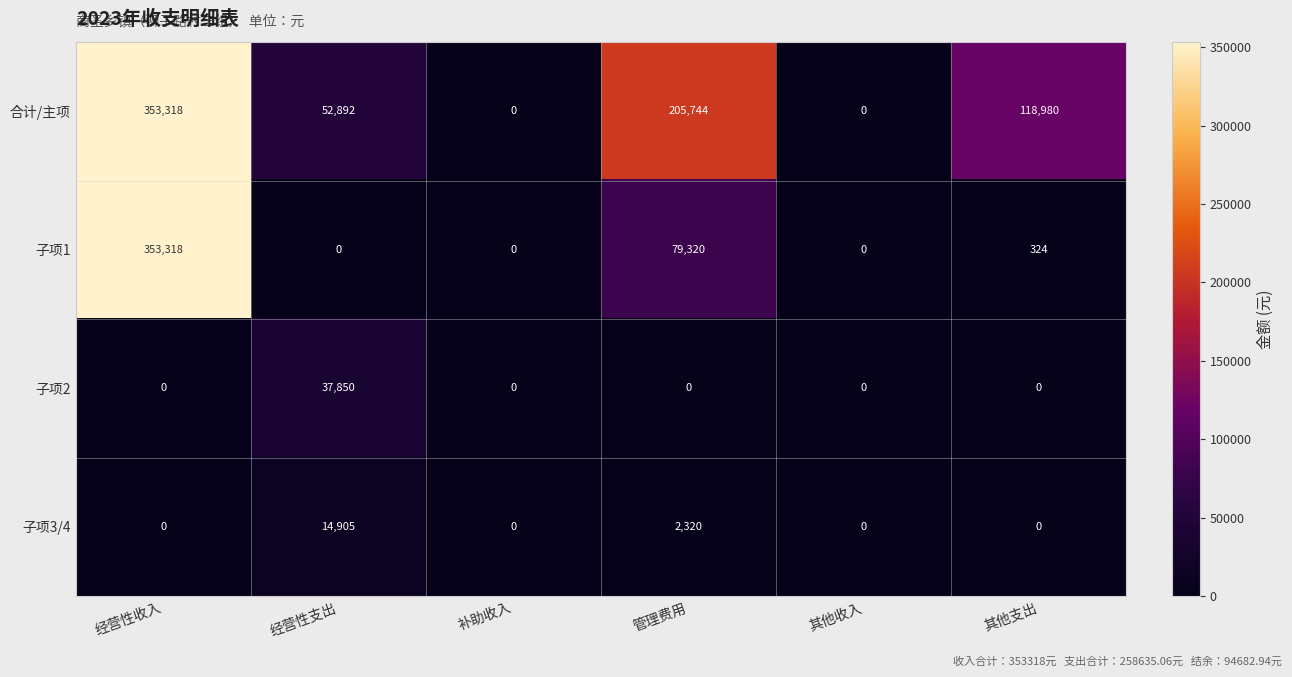

What is the total value across all series at 经营性收入?

706636